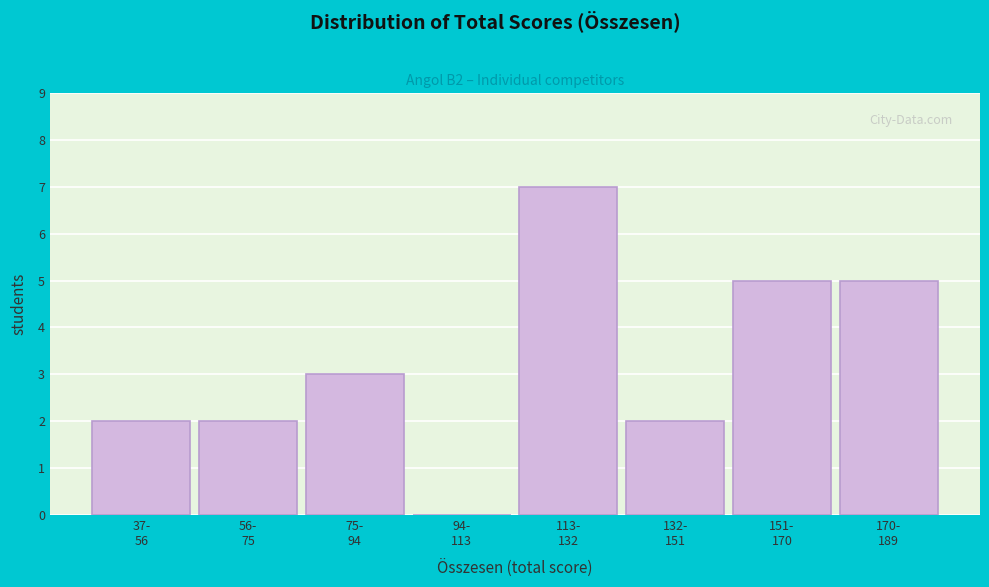

What is the maximum value shown in the chart?

7